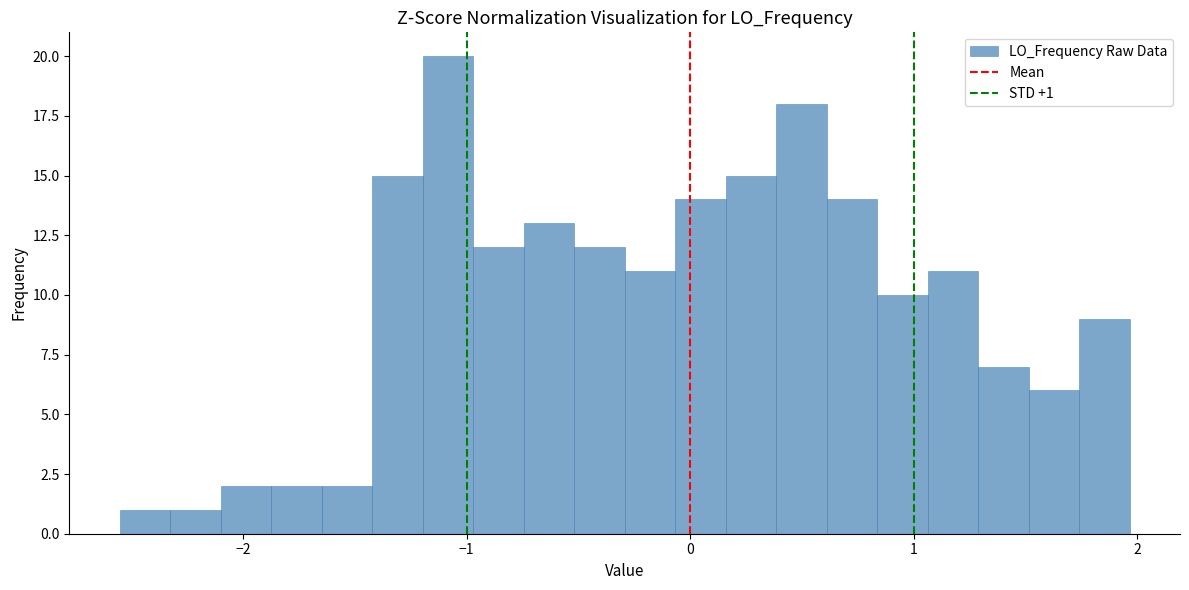

Read against the x-axis, roughly where is the centre of the tallest bar?

-1.1